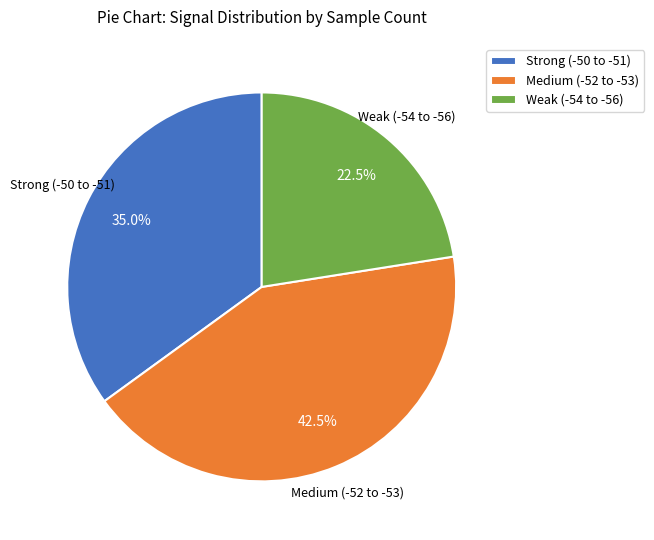

What percentage do Strong (-50 to -51) and Weak (-54 to -56) together represent?

57.5%